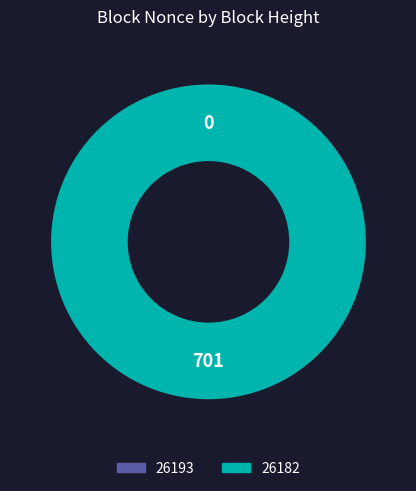

How many slices are in this pie chart?

2